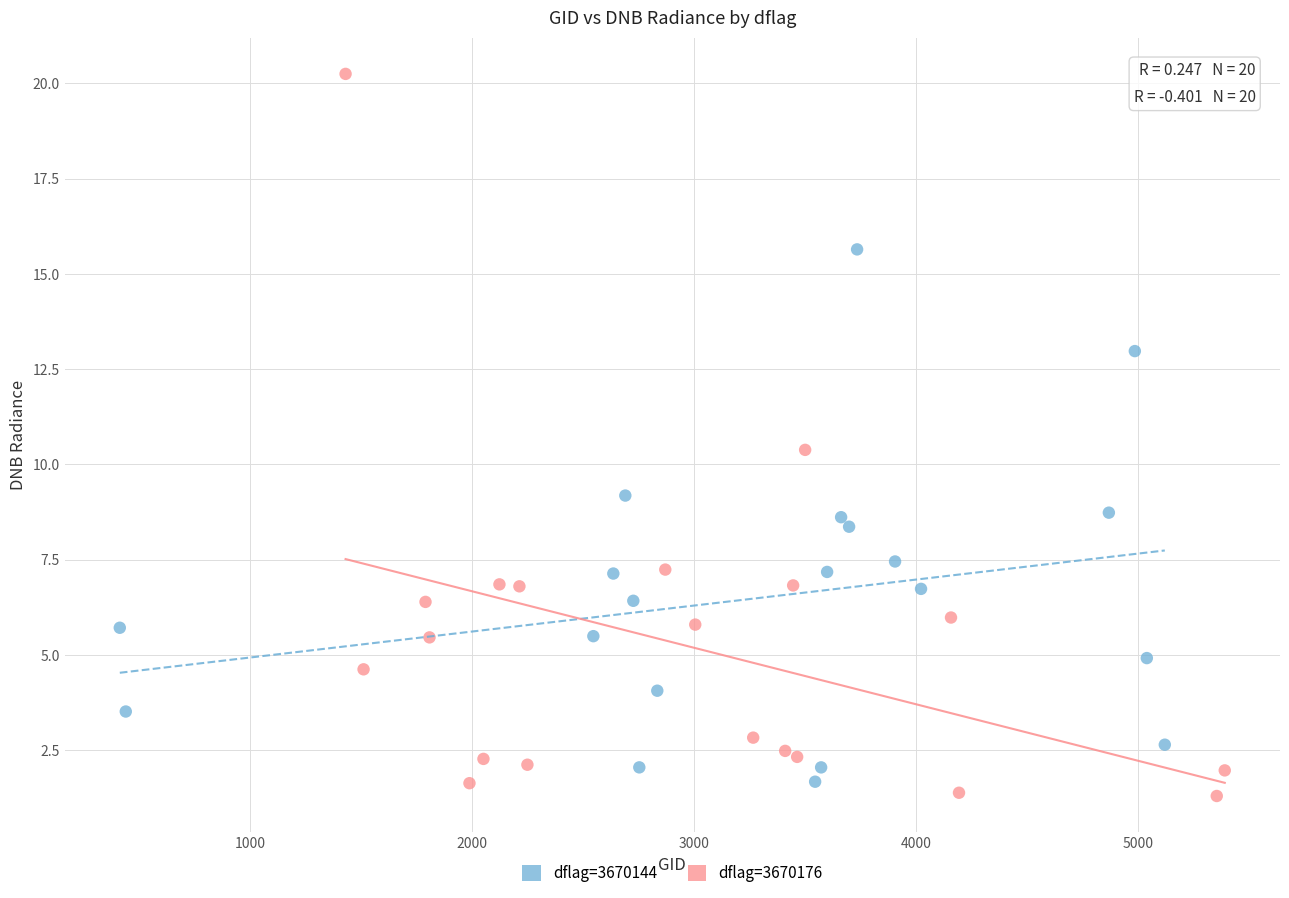

Which series reaches the minimum Y coordinate?

dflag=3670176